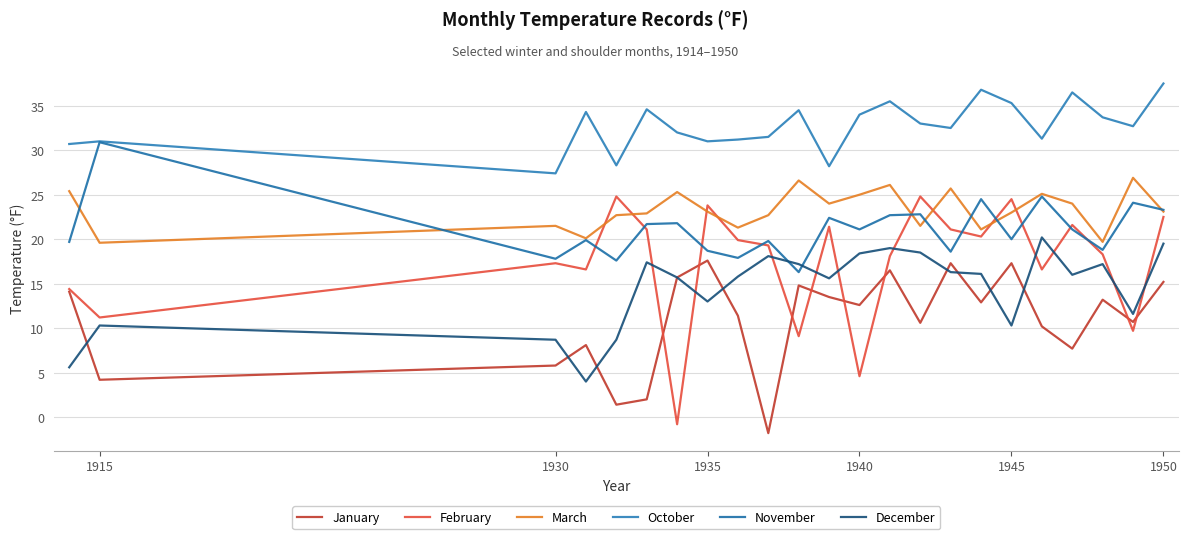

How many series are shown in this chart?

6